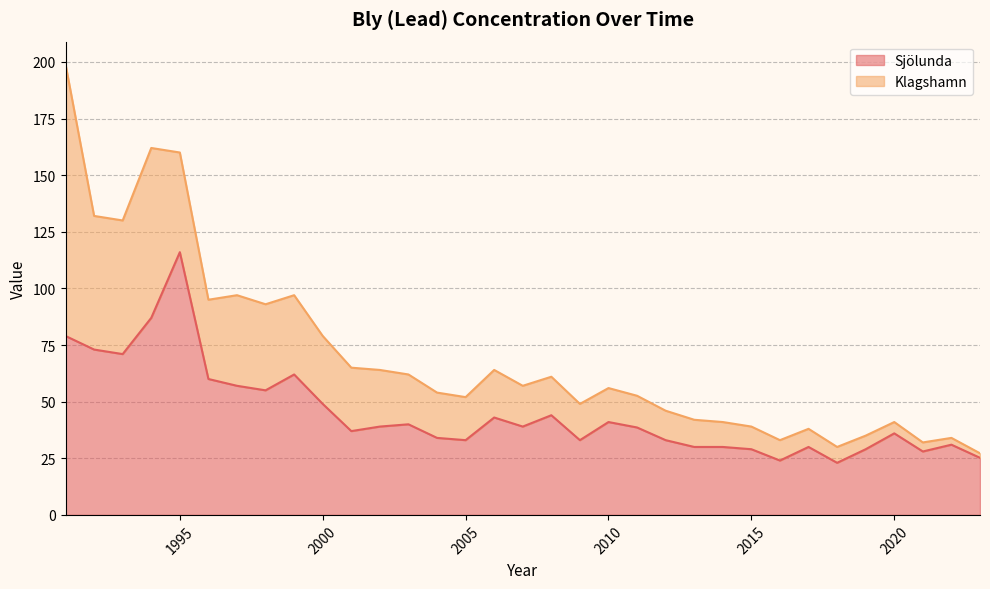

What is the sum of all values?

1478.8